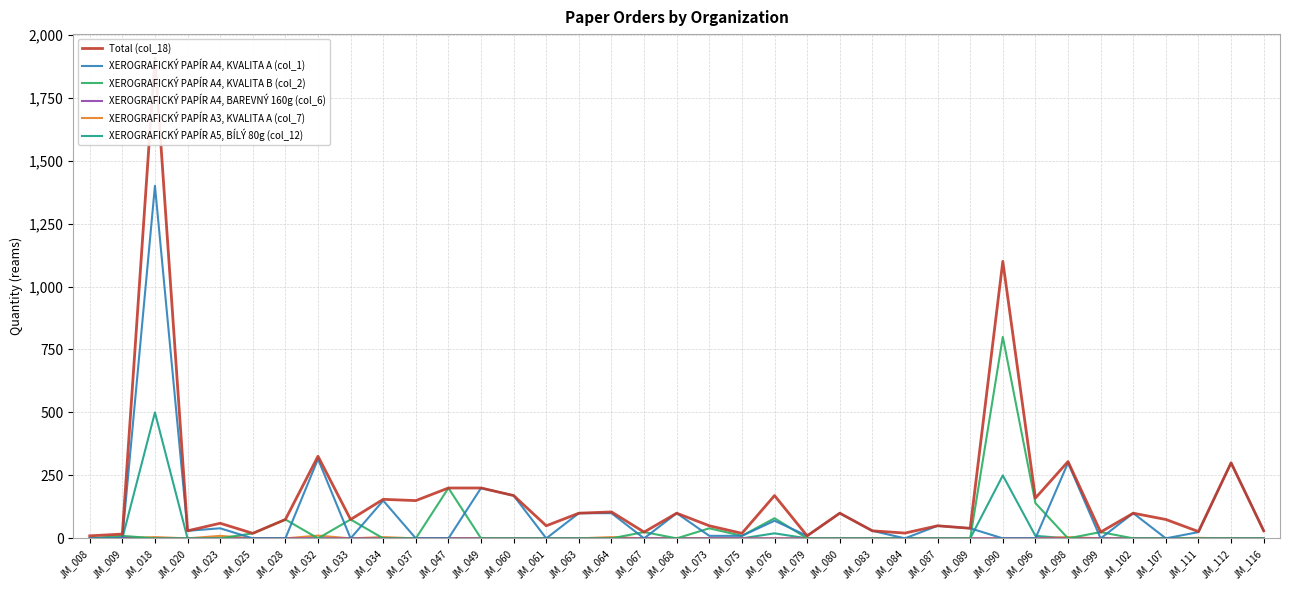

The XEROGRAFICKÝ PAPÍR A4, KVALITA B (col_2) series shows 25 at JM_099. True or false?

True